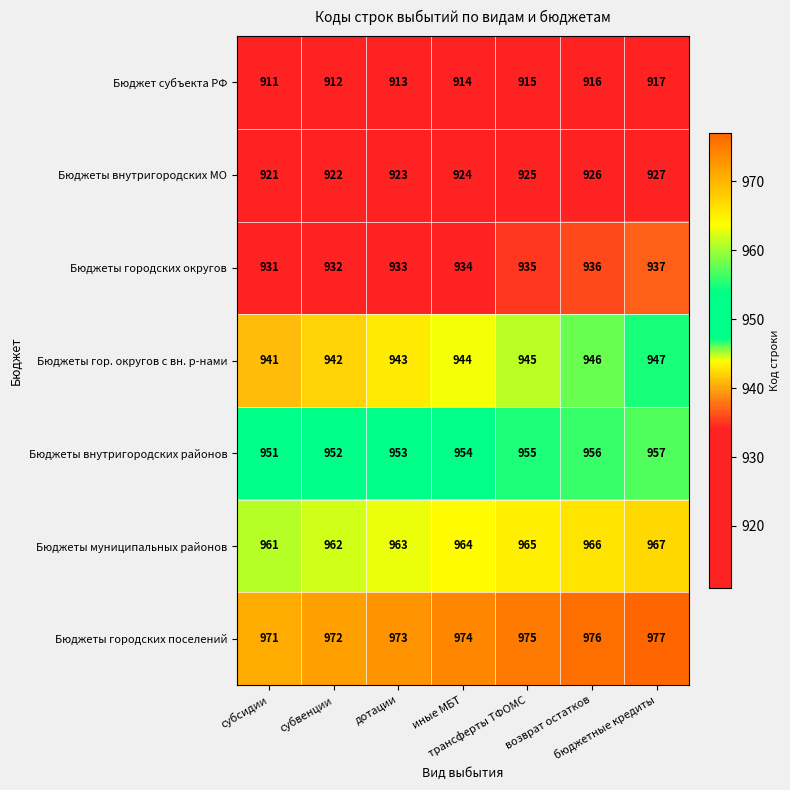

List the series in order of their peak value, lowest first.

Бюджет субъекта РФ, Бюджеты внутригородских МО, Бюджеты городских округов, Бюджеты гор. округов с вн. р-нами, Бюджеты внутригородских районов, Бюджеты муниципальных районов, Бюджеты городских поселений